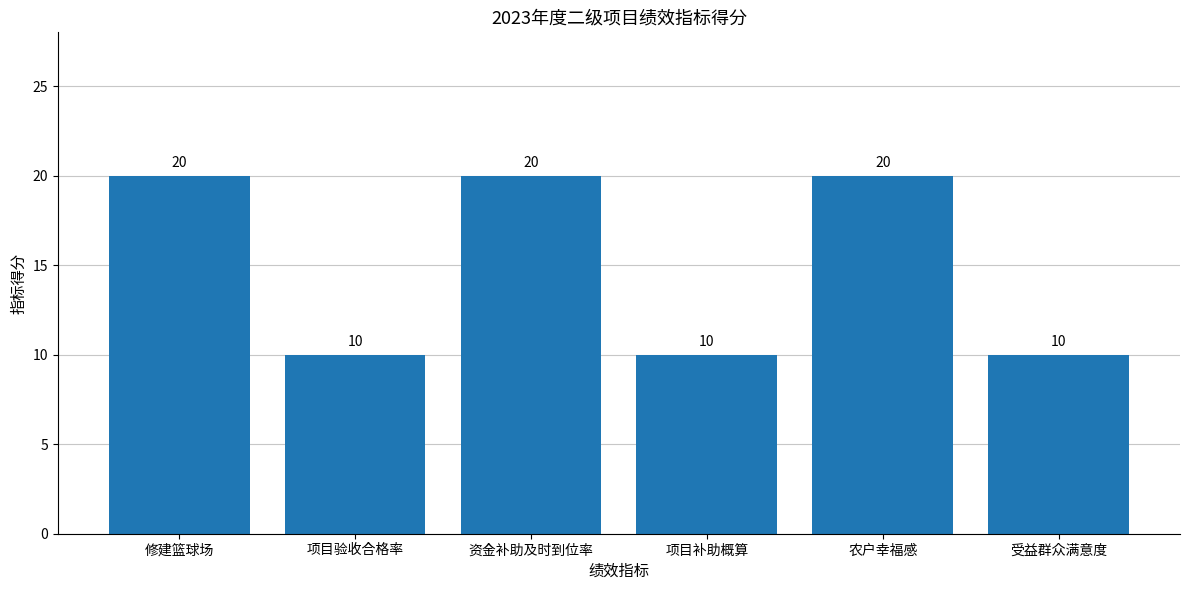

What is the label of the 1st bar from the right?

受益群众满意度